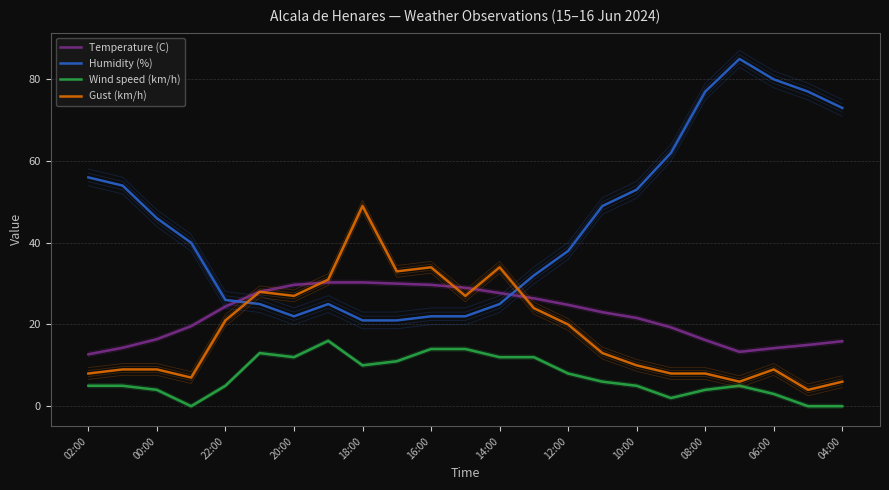

Reading left to right, extract all data points from this chart.

Temperature (C): 12.7	14.3	16.4	19.6	24.4	28.0	29.7	30.3	30.3	30.0	29.7	29.0	27.7	26.4	24.8	23.0	21.6	19.3	16.2	13.3	14.2	15.0	15.9
Humidity (%): 56.0	54.0	46.0	40.0	26.0	25.0	22.0	25.0	21.0	21.0	22.0	22.0	25.0	32.0	38.0	49.0	53.0	62.0	77.0	85.0	80.0	77.0	73.0
Wind speed (km/h): 5.0	5.0	4.0	0.0	5.0	13.0	12.0	16.0	10.0	11.0	14.0	14.0	12.0	12.0	8.0	6.0	5.0	2.0	4.0	5.0	3.0	0.0	0.0
Gust (km/h): 8.0	9.0	9.0	7.0	21.0	28.0	27.0	31.0	49.0	33.0	34.0	27.0	34.0	24.0	20.0	13.0	10.0	8.0	8.0	6.0	9.0	4.0	6.0